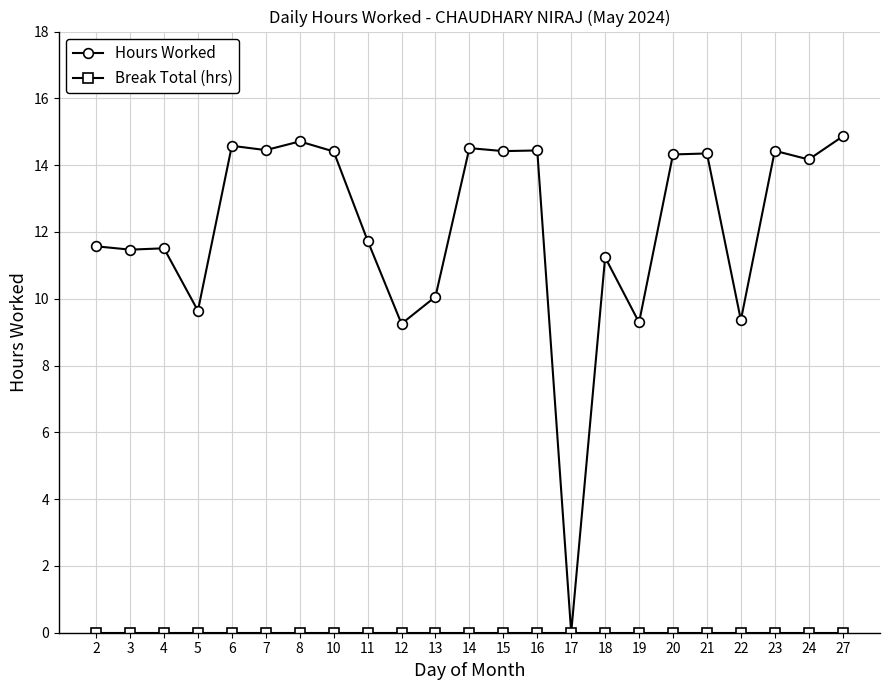

True or false: Hours Worked has a value of 5.1 at 24.

False